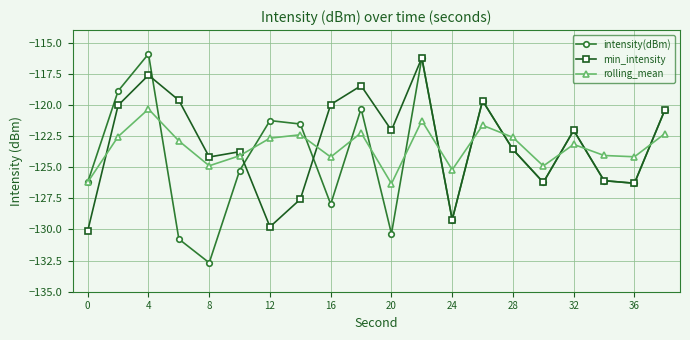

What is the value of the intensity(dBm) point at the 4th from the left?

-130.8